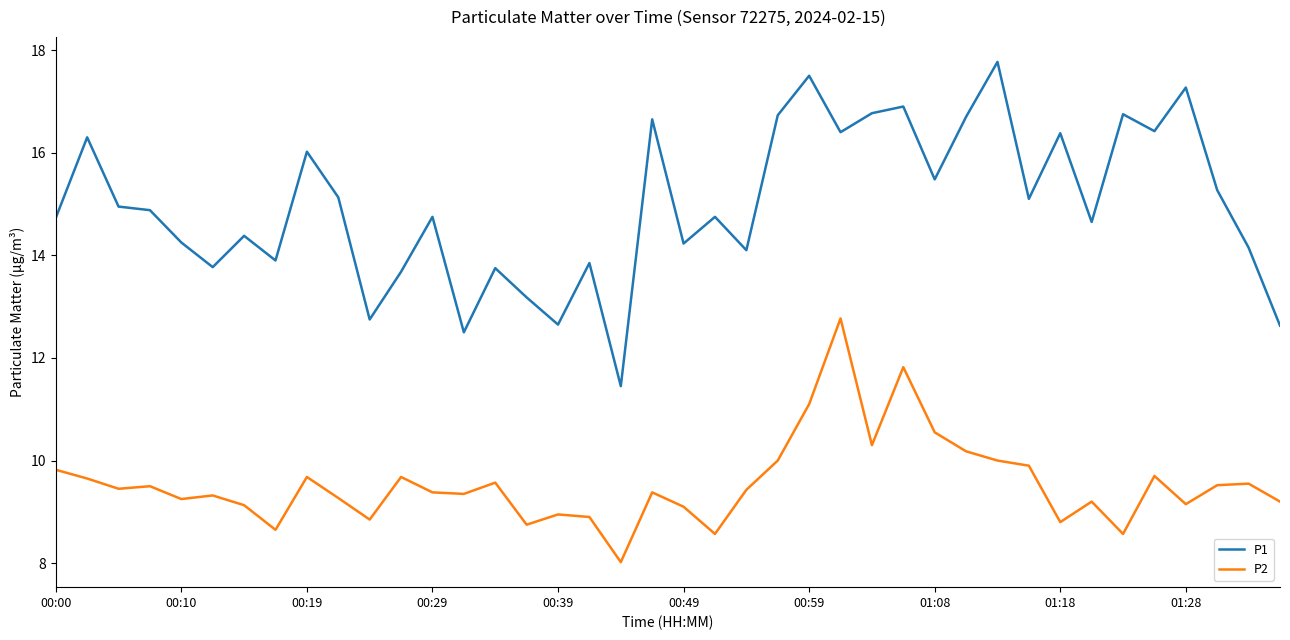

Rank the series by their maximum value, from highest to lowest.

P1, P2